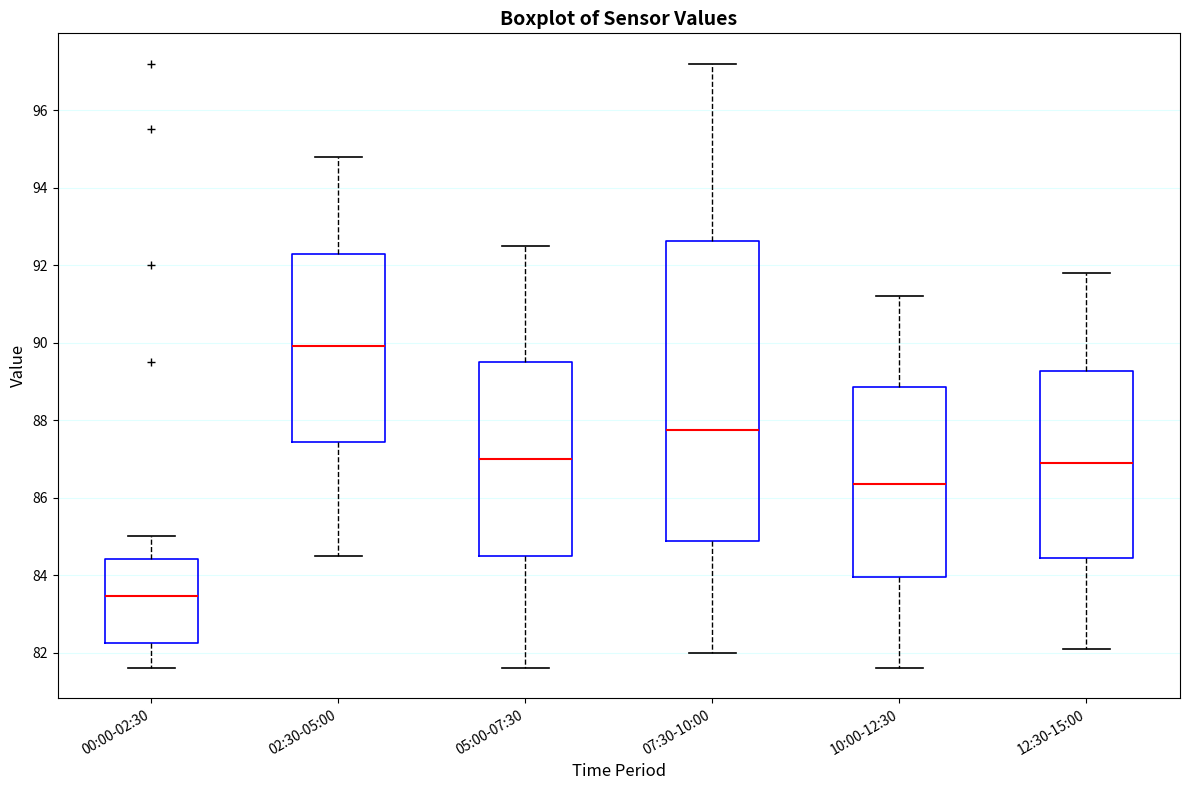

Where does the median line of the box for 02:30-05:00 sit on the y-axis? The values are not printed on the chart, so give them approximately, as read against the axis.

90.0